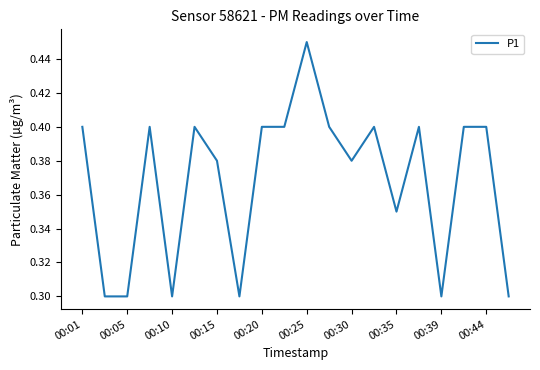

True or false: there are more than 0 points higher than both neighbors.

True